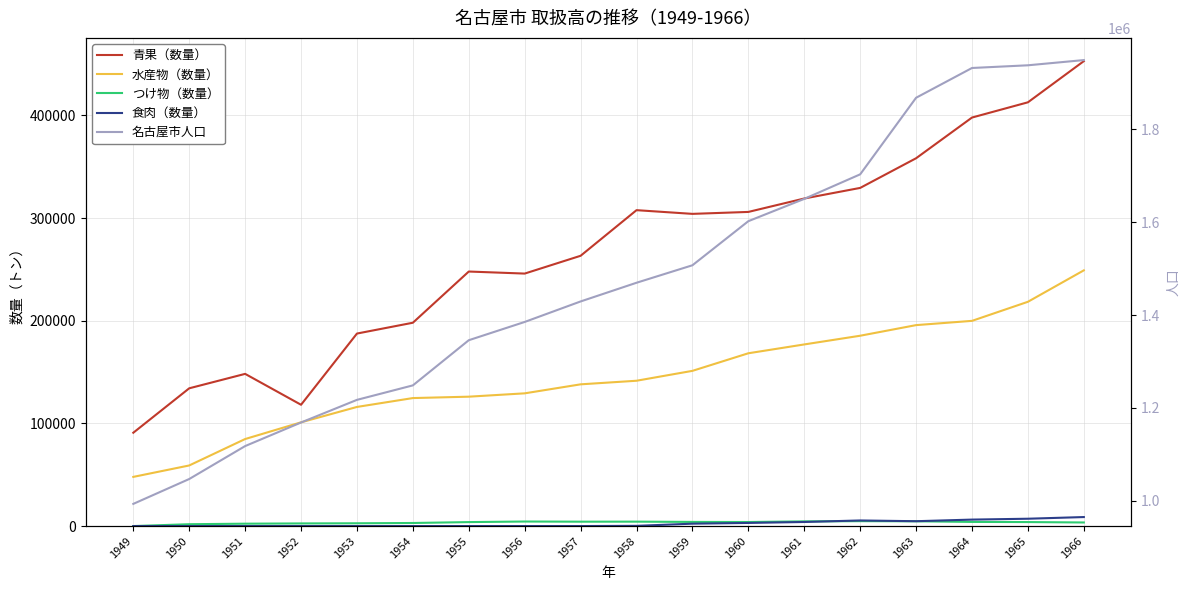

Between 1949 and 1950, which series saw the biggest shift?

名古屋市人口